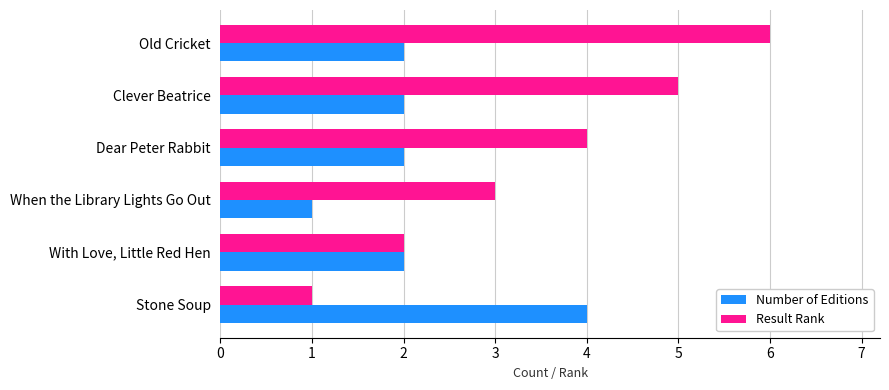

True or false: Number of Editions has a value of 2 at Dear Peter Rabbit.

True